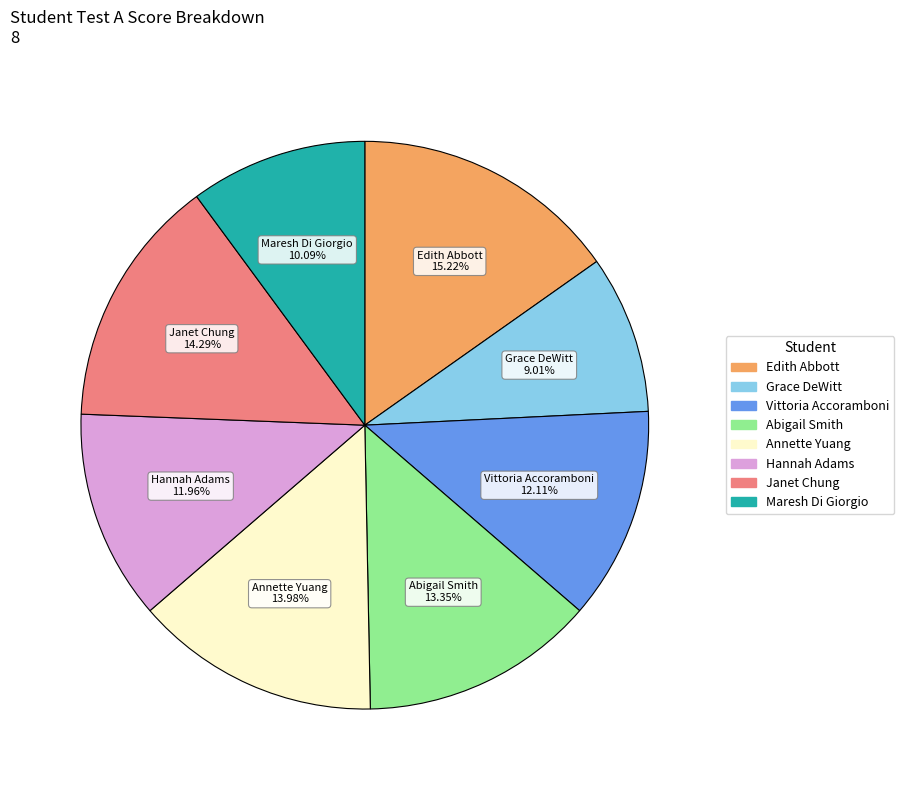

Does any single category account for the majority?

No